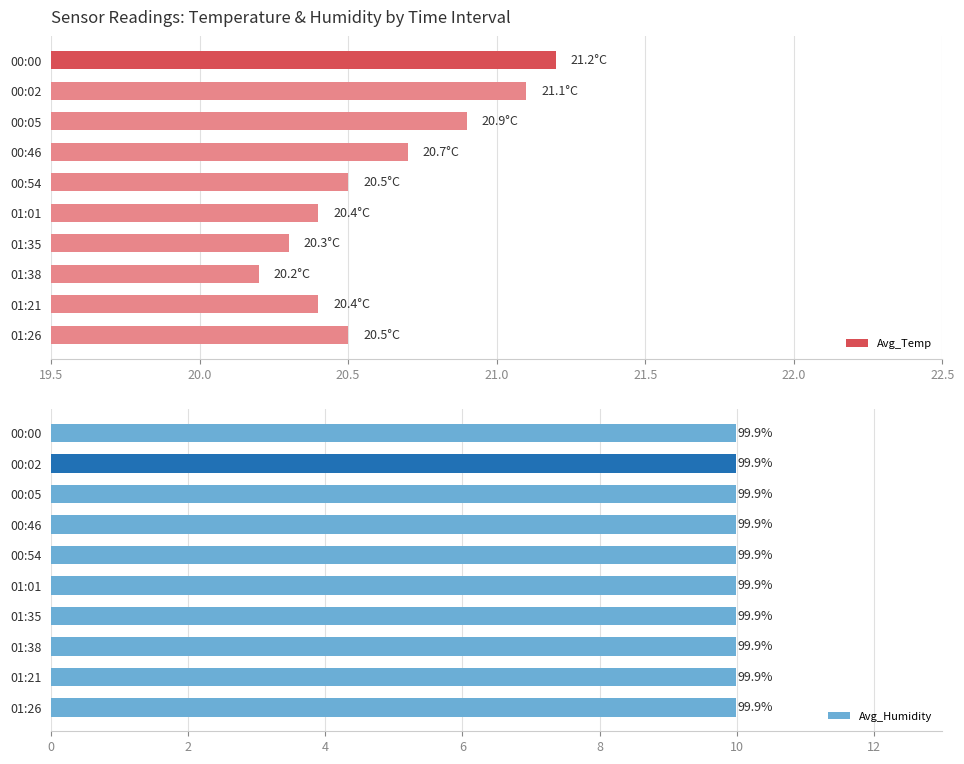

What is the lowest value of the Avg_Temp series?

20.2